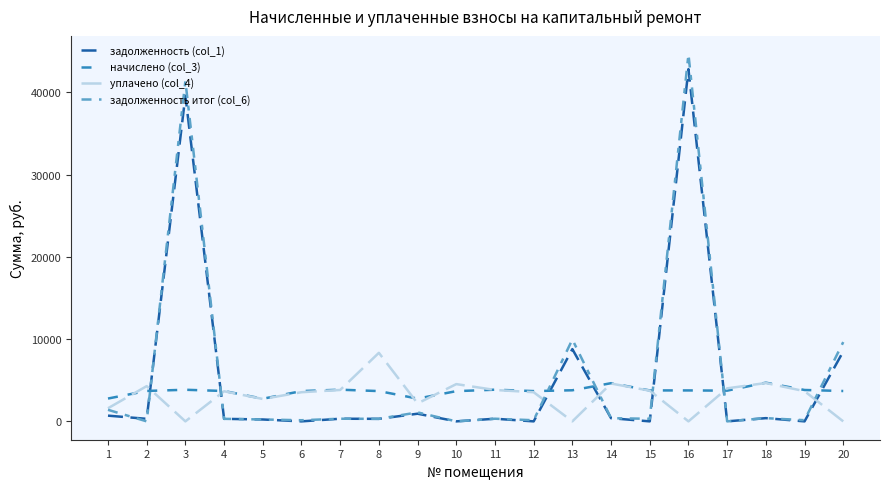

True or false: задолженность (col_1) and начислено (col_3) cross at least once.

True